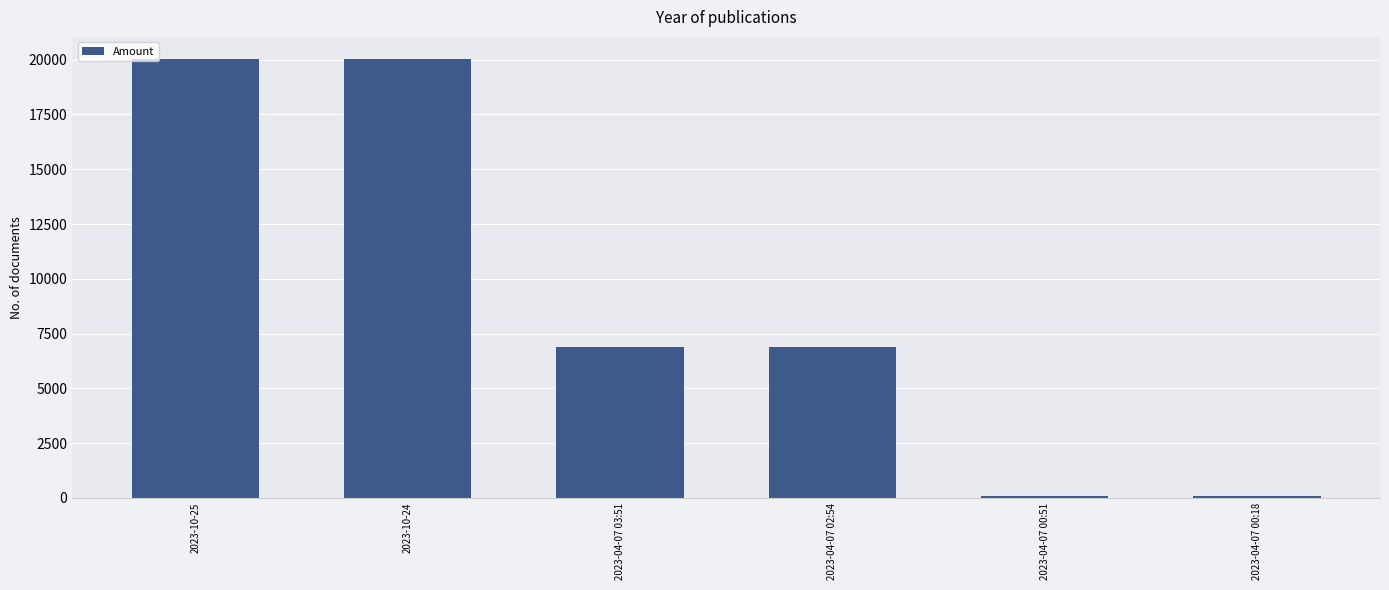

Does the chart contain stacked bars?

No